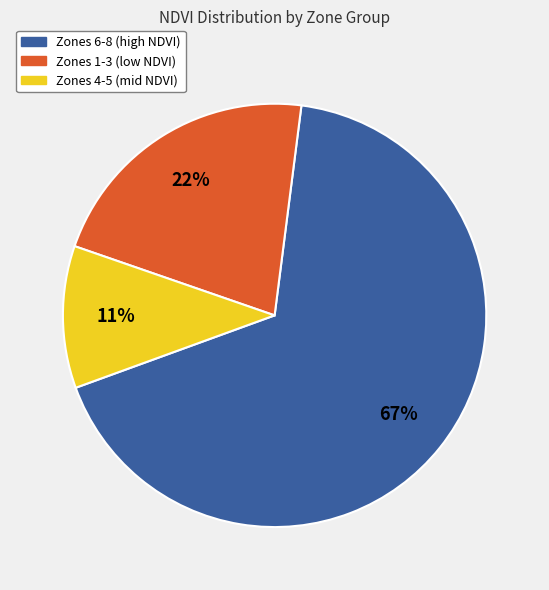

To the nearest percent, what is the average slice percentage?

33%